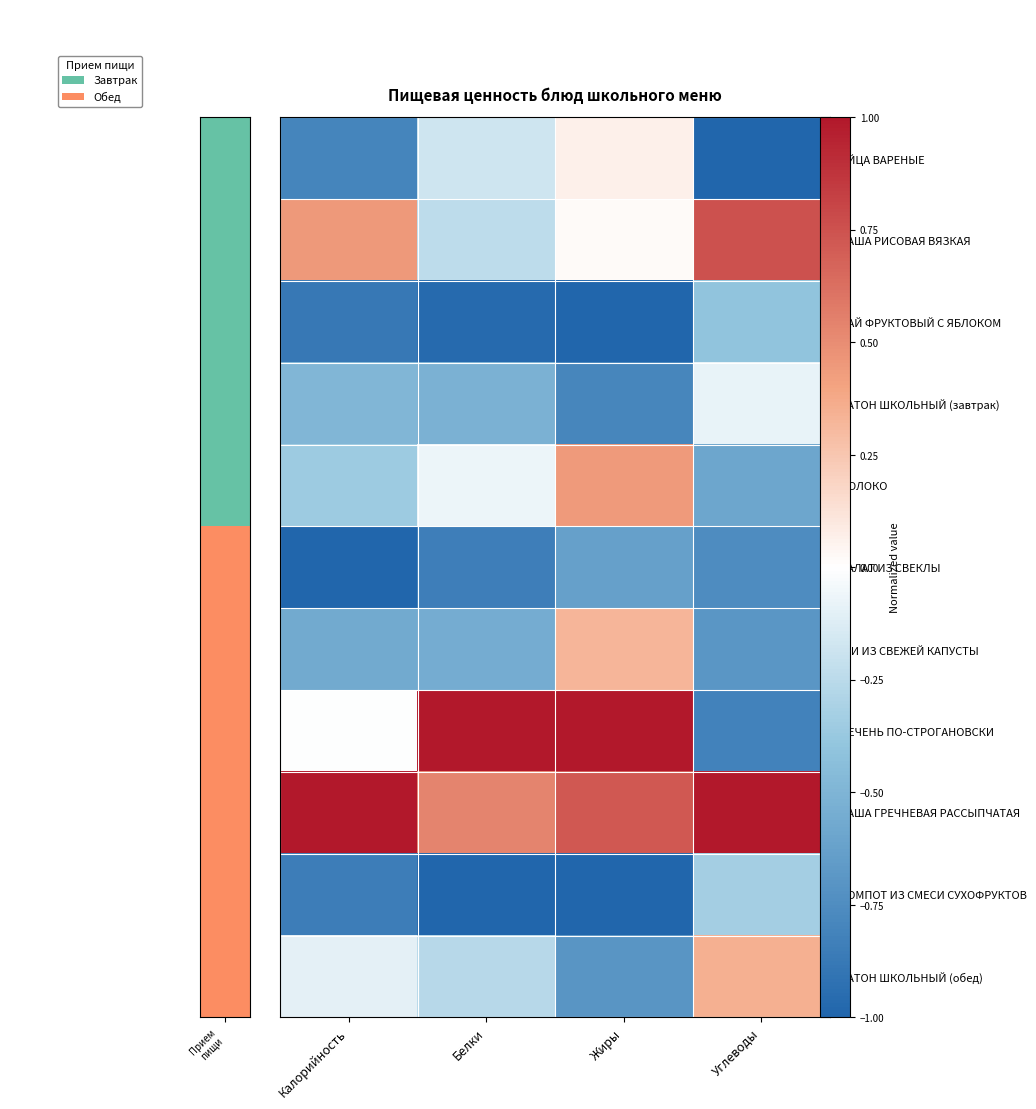

Reading left to right, extract all data points from this chart.

ЯЙЦА ВАРЕНЫЕ: Калорийность=-0.8	Белки=-0.2	Жиры=0.1	Углеводы=-1.0
КАША РИСОВАЯ ВЯЗКАЯ: Калорийность=0.4	Белки=-0.2	Жиры=0.0	Углеводы=0.8
ЧАЙ ФРУКТОВЫЙ С ЯБЛОКОМ: Калорийность=-0.9	Белки=-1.0	Жиры=-1.0	Углеводы=-0.4
БАТОН ШКОЛЬНЫЙ (завтрак): Калорийность=-0.5	Белки=-0.5	Жиры=-0.8	Углеводы=-0.1
МОЛОКО: Калорийность=-0.4	Белки=-0.1	Жиры=0.4	Углеводы=-0.6
САЛАТ ИЗ СВЕКЛЫ: Калорийность=-1.0	Белки=-0.8	Жиры=-0.6	Углеводы=-0.8
ЩИ ИЗ СВЕЖЕЙ КАПУСТЫ: Калорийность=-0.6	Белки=-0.5	Жиры=0.3	Углеводы=-0.7
ПЕЧЕНЬ ПО-СТРОГАНОВСКИ: Калорийность=-0.0	Белки=1.0	Жиры=1.0	Углеводы=-0.8
КАША ГРЕЧНЕВАЯ РАССЫПЧАТАЯ: Калорийность=1.0	Белки=0.5	Жиры=0.7	Углеводы=1.0
КОМПОТ ИЗ СМЕСИ СУХОФРУКТОВ: Калорийность=-0.8	Белки=-1.0	Жиры=-1.0	Углеводы=-0.3
БАТОН ШКОЛЬНЫЙ (обед): Калорийность=-0.1	Белки=-0.3	Жиры=-0.7	Углеводы=0.3